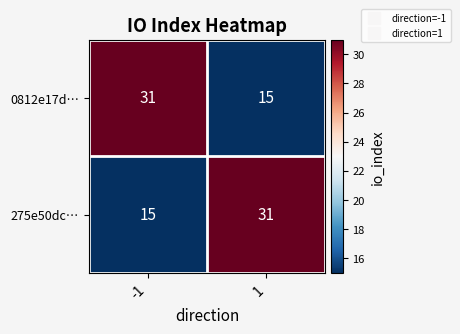

Is the value of 275e50dc… at 1 greater than the value of 0812e17d… at 1?

Yes